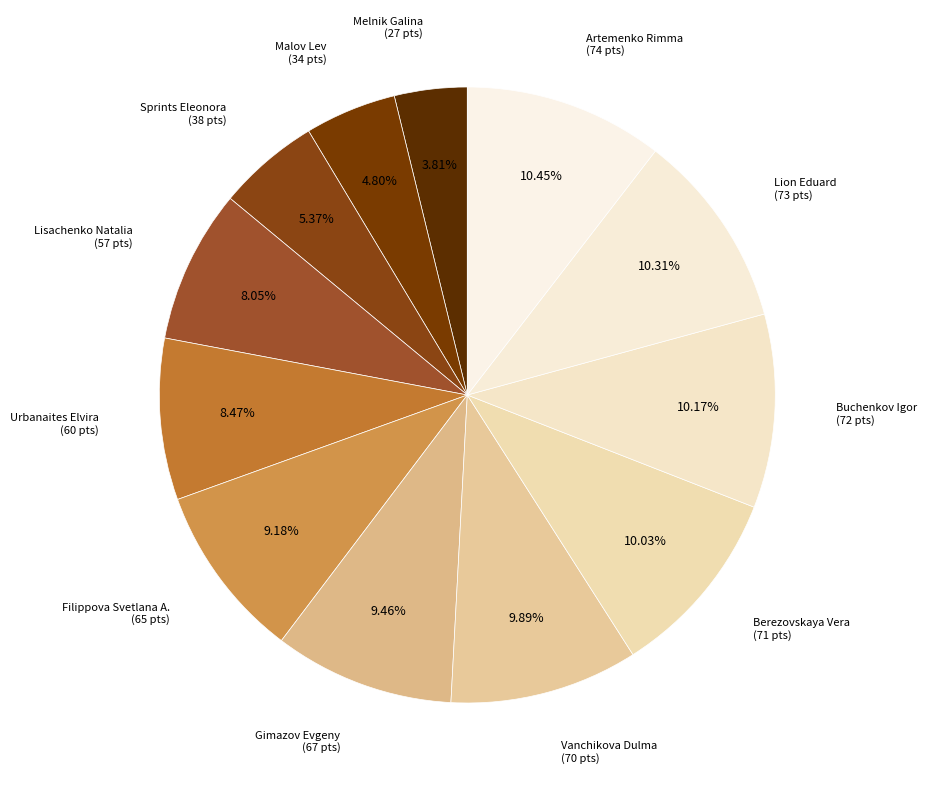

Between Malov Lev and Gimazov Evgeny, which is larger?

Gimazov Evgeny